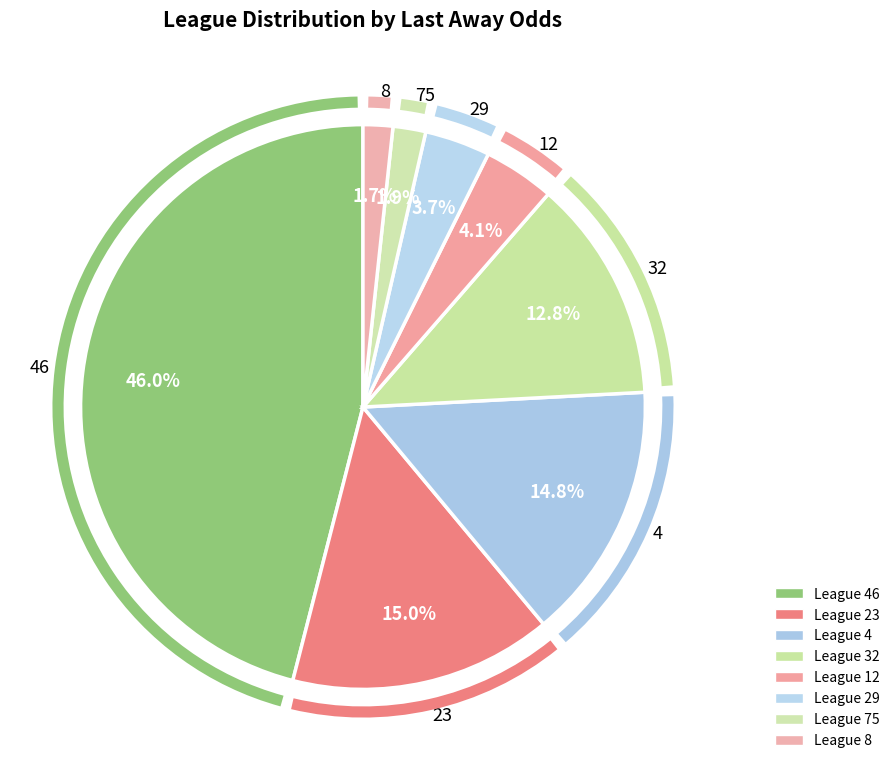

To the nearest percent, what is the difference between the largest and smallest slice percentages?

44%